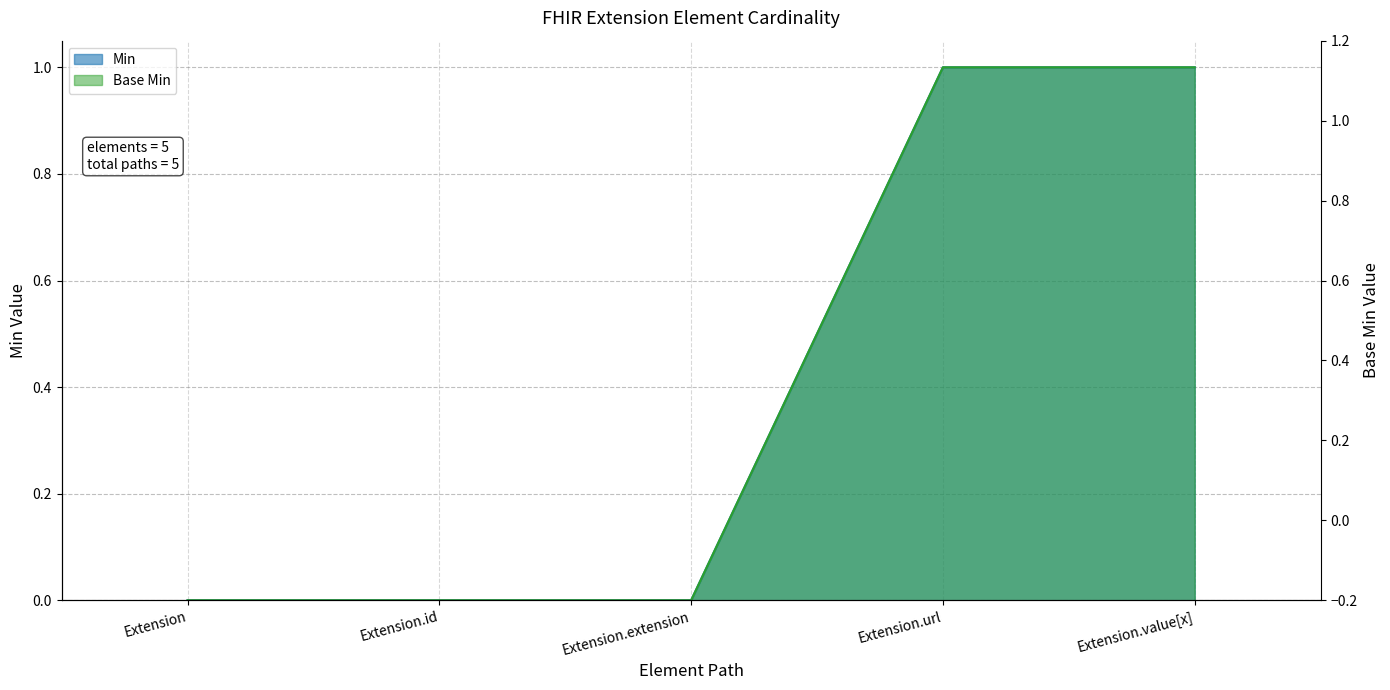

True or false: Base Min and Min intersect in this chart.

False